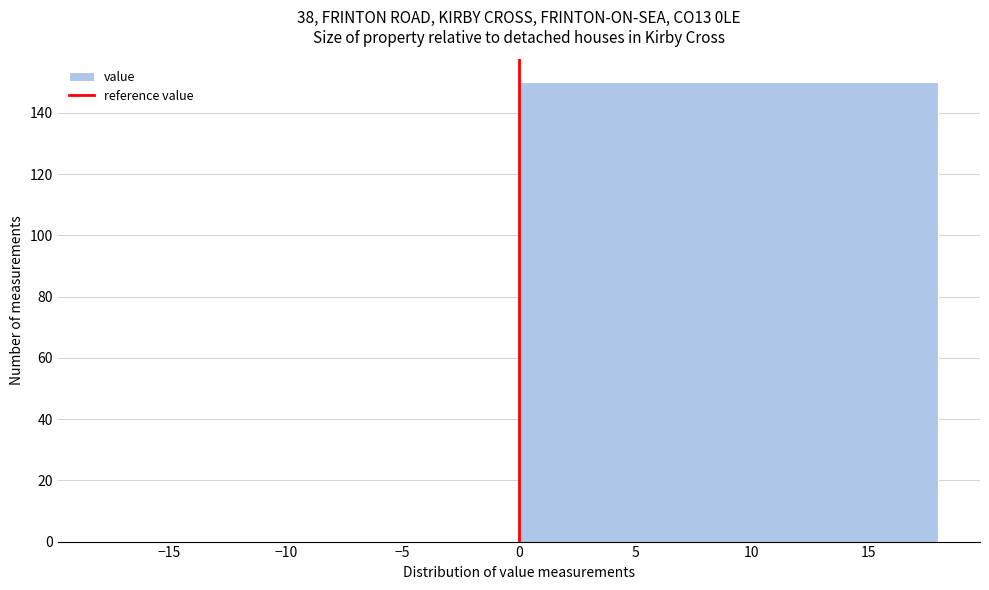

Reading left to right, list every bar in this chart as the range it spans on the x-axis followed by its height. The values are not printed on the chart, so give them approximately, as read against the axis.

-18 to 0: 0
0 to 18: 150